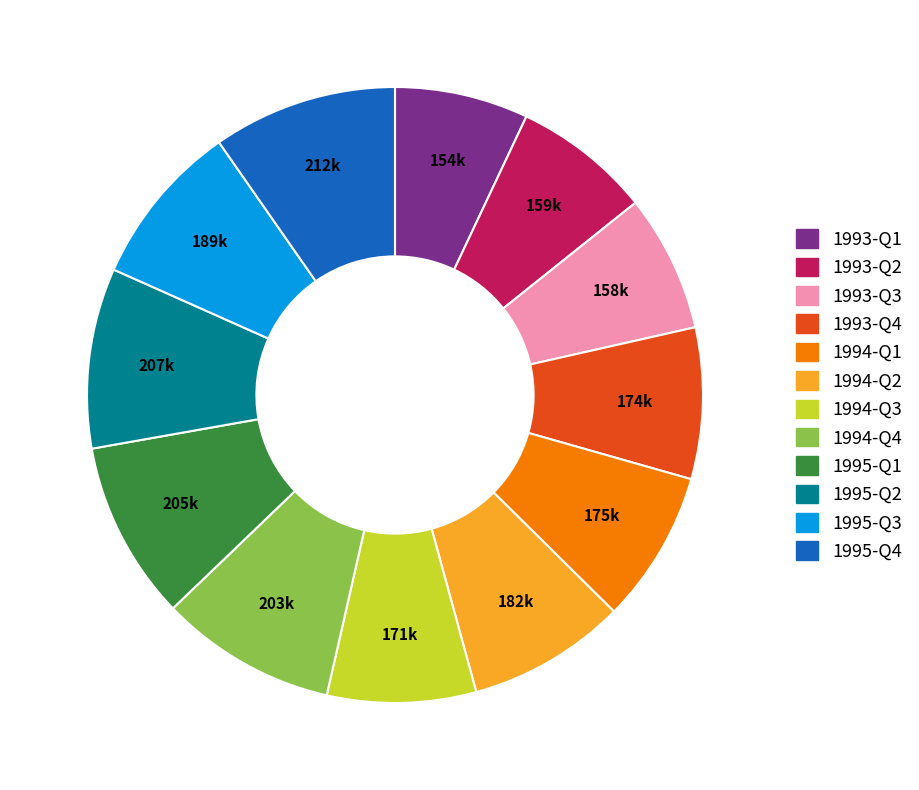

Combined, do 1995-Q2 and 1993-Q1 account for over 50%?

No